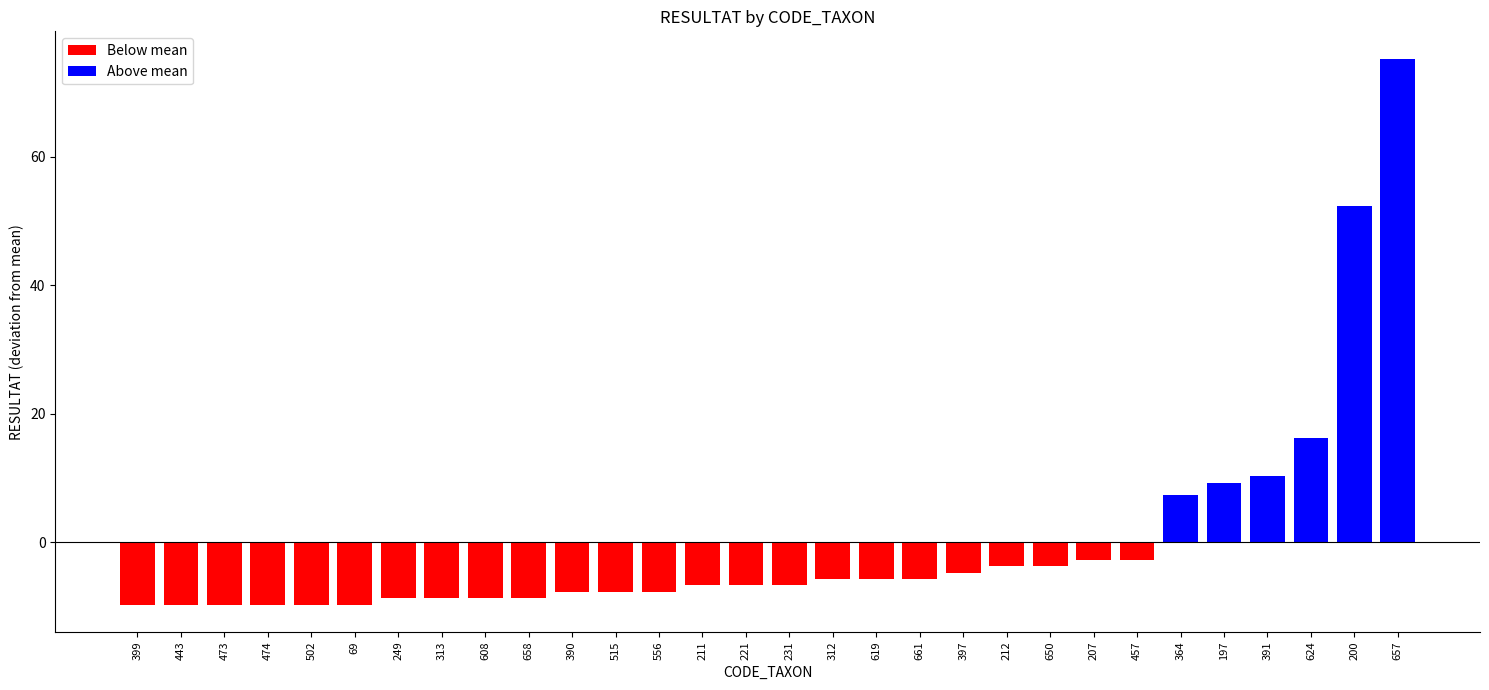

What is the difference between the maximum and minimum values?

85.0